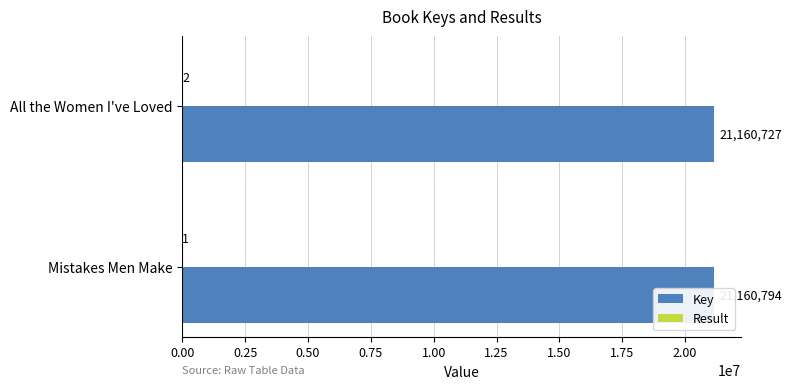

Read the Key value at Mistakes Men Make.

21160794